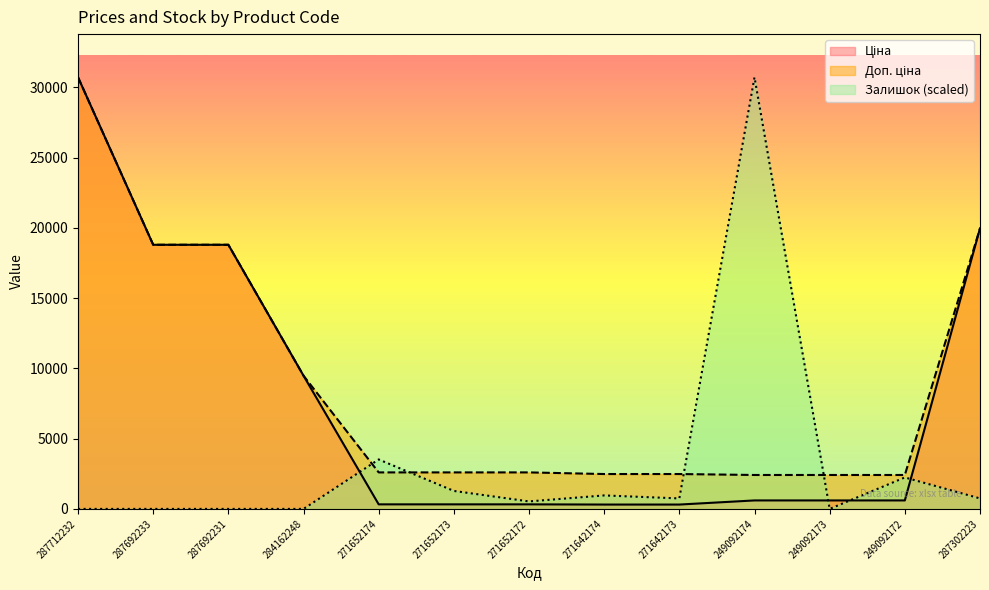

Where is the first local minimum for Залишок?

271652172